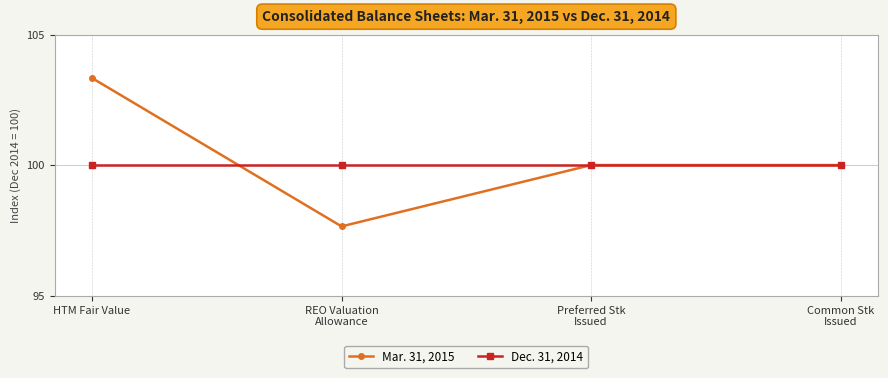

What position from the left is HTM Fair Value?

1